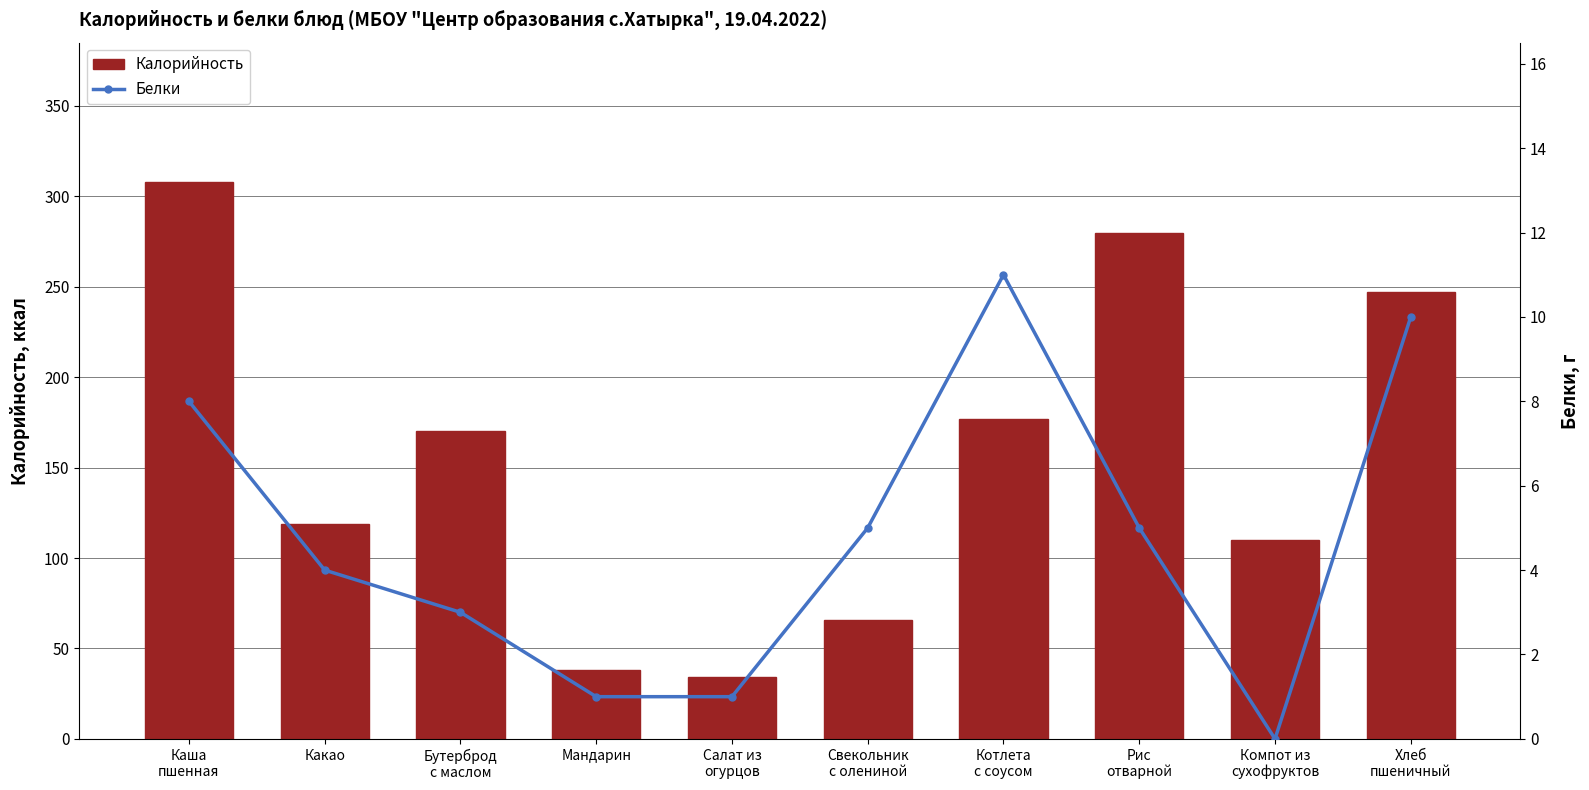

The Калорийность series shows 96 at Свекольник
с олениной. True or false?

False